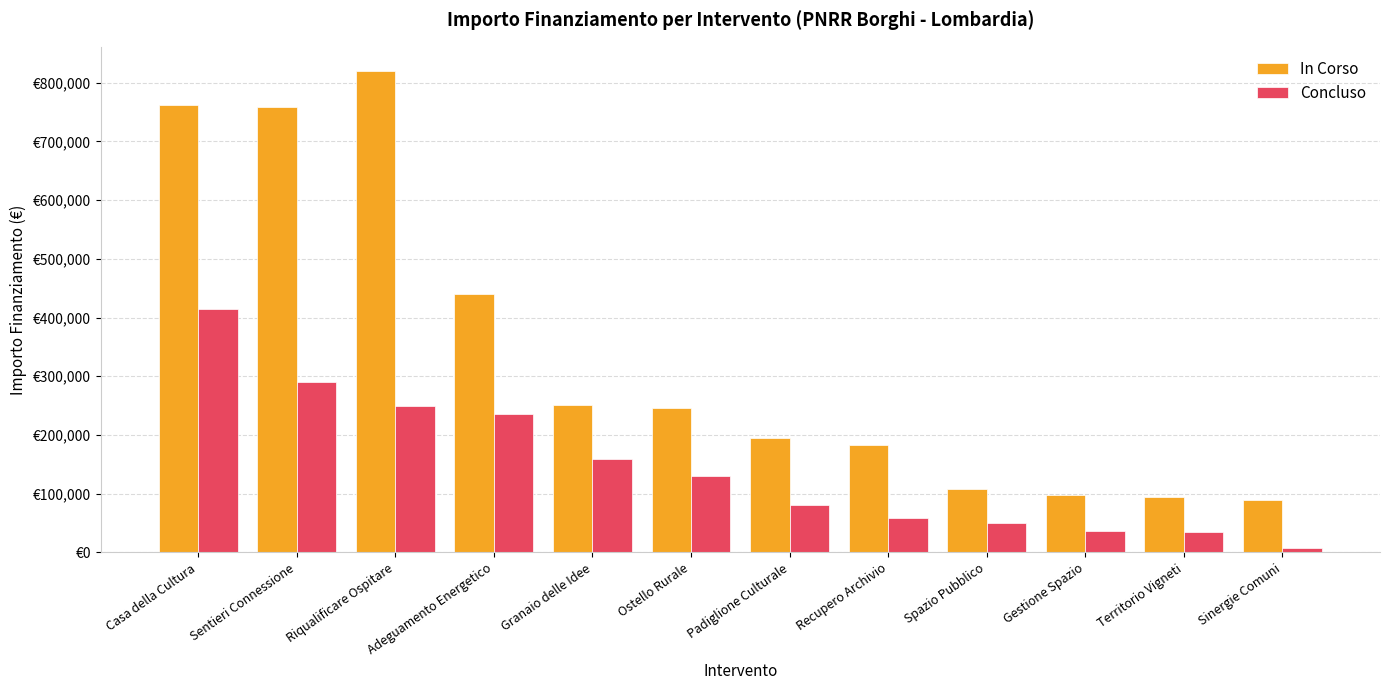

Reading left to right, transcribe all the data shown in this chart.

In Corso: 761100.0	759161.0	820000.0	440000.0	250826.2	246266.2	195358.1	183000.0	107946.2	97600.0	95274.2	89060.0
Concluso: 415000.0	290000.0	250000.0	235000.0	158646.2	130000.0	80691.1	58560.0	50000.0	36000.0	35000.0	7500.0